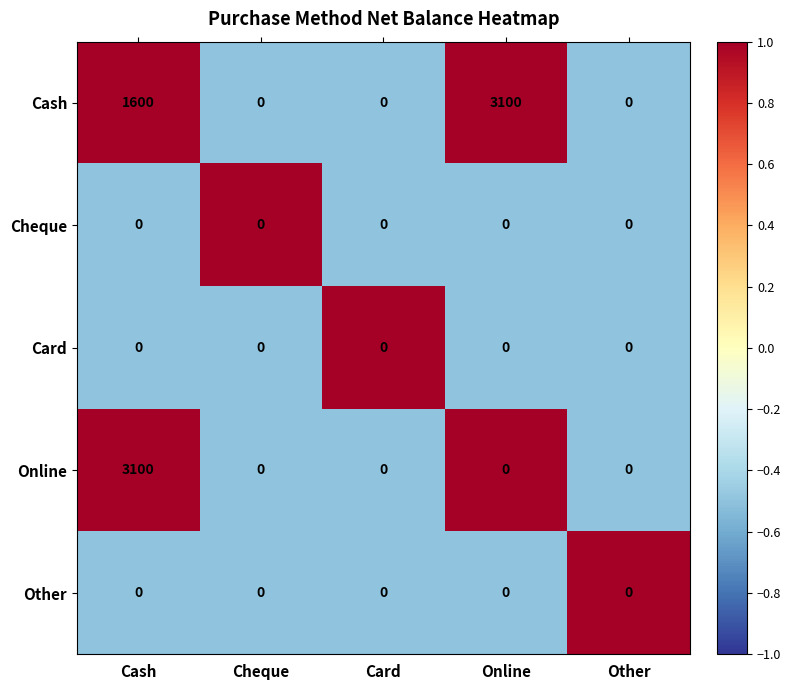

What is the greatest value displayed?

3100